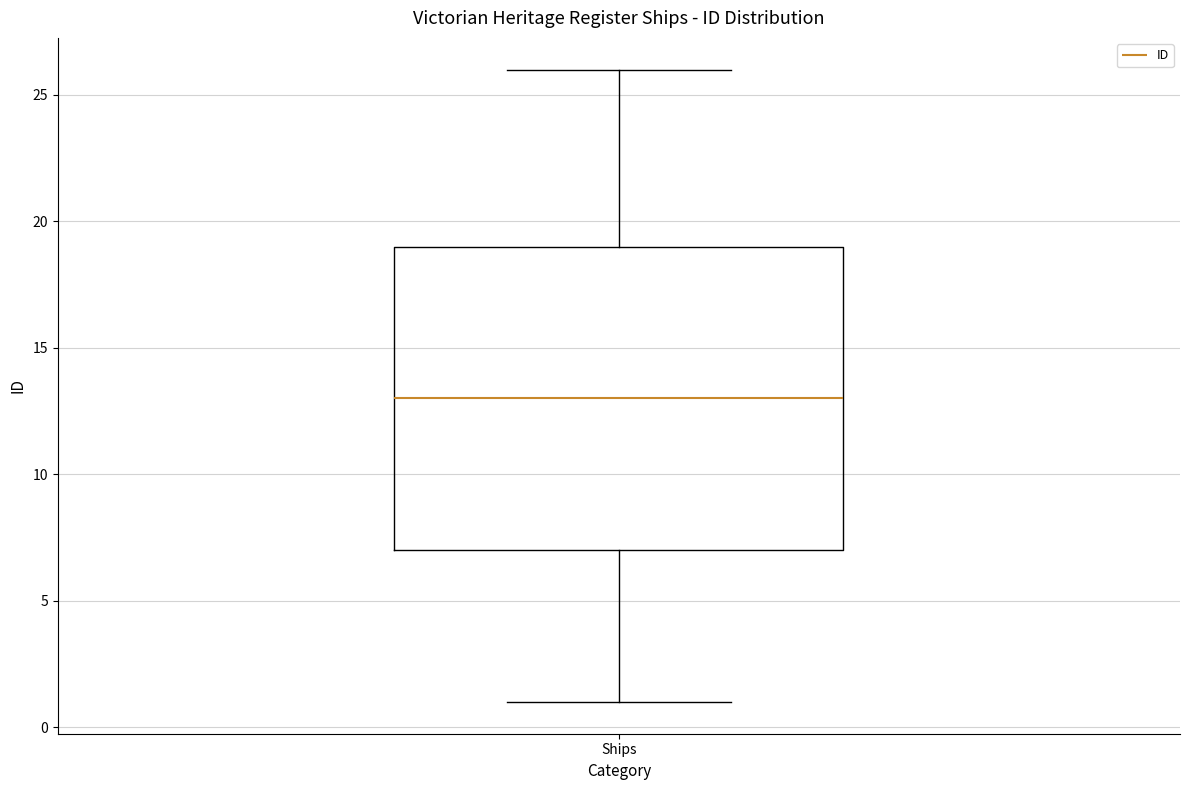

Transcribe this box plot: give where the median line is, the range the box spans, and where the two whiskers end, as read against the y-axis. The values are not printed on the chart, so give them approximately, as read against the axis.

median 13, box 7 to 19, whiskers 1 to 26